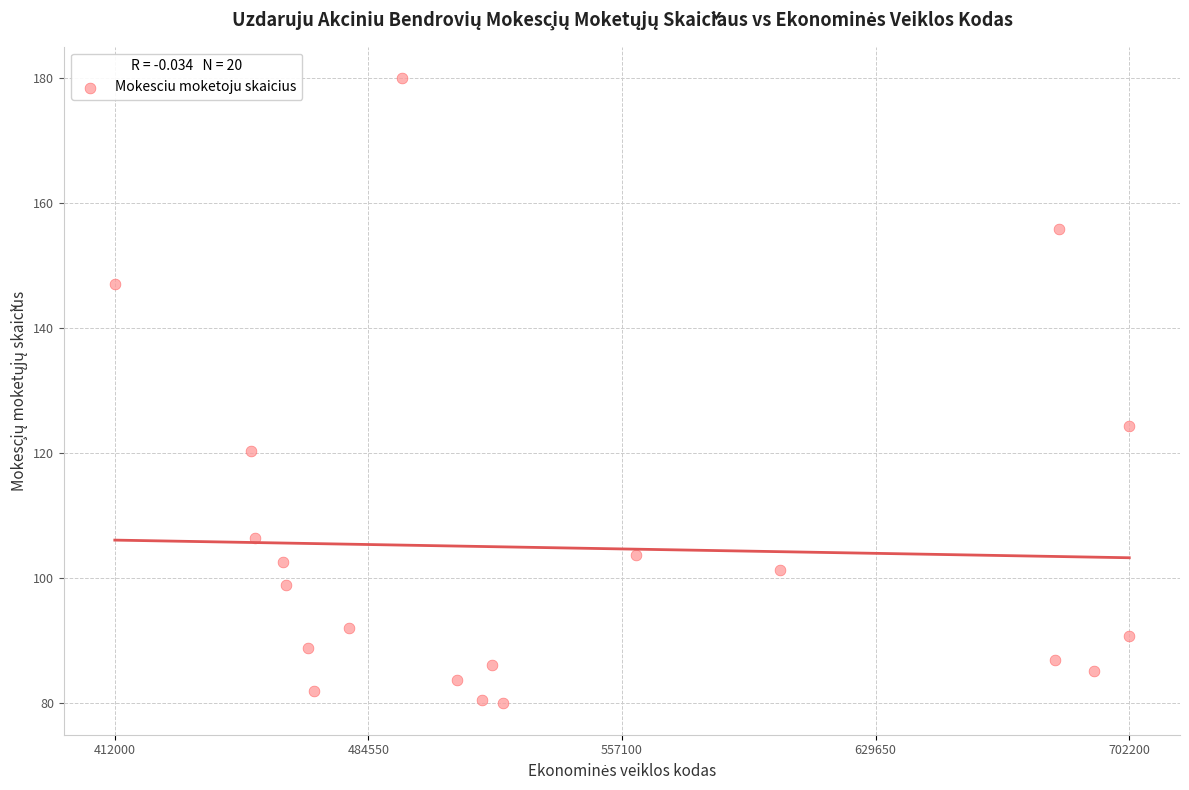

What Y value in the scatter plot is closest to 130?

124.4